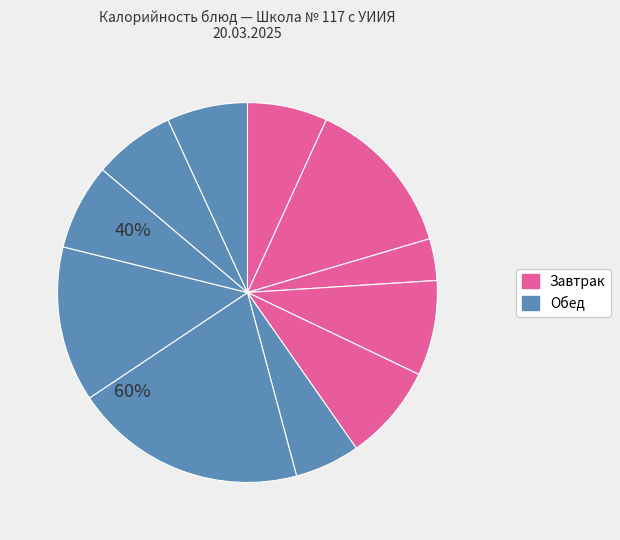

How many segments does this pie chart have?

11